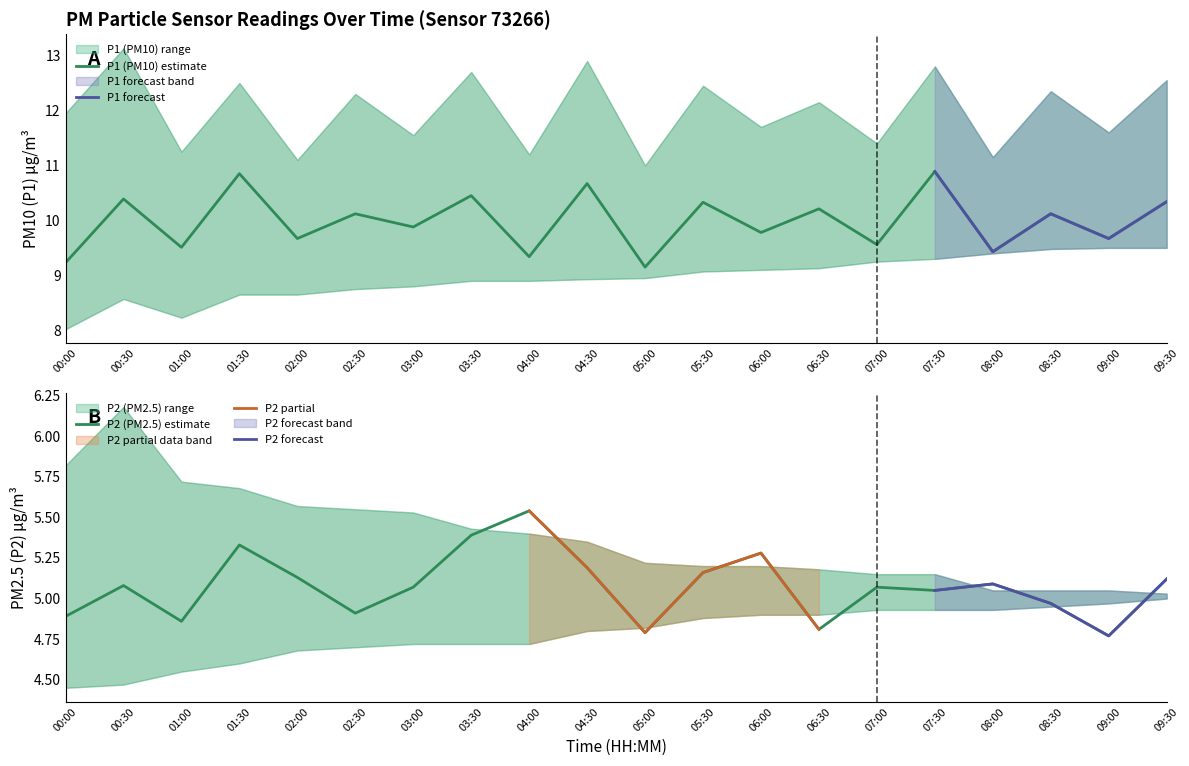

The P1_upper series shows 11.2 at 01:00. True or false?

True